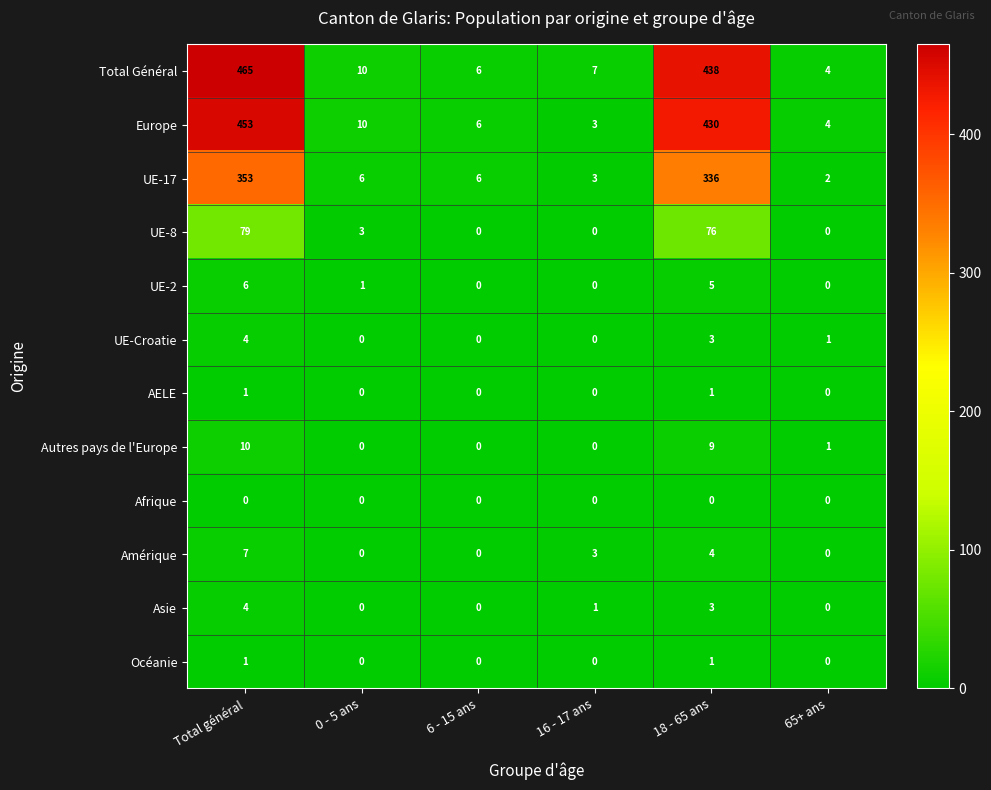

Is it true that UE-17 equals 6 at 6 - 15 ans?

True